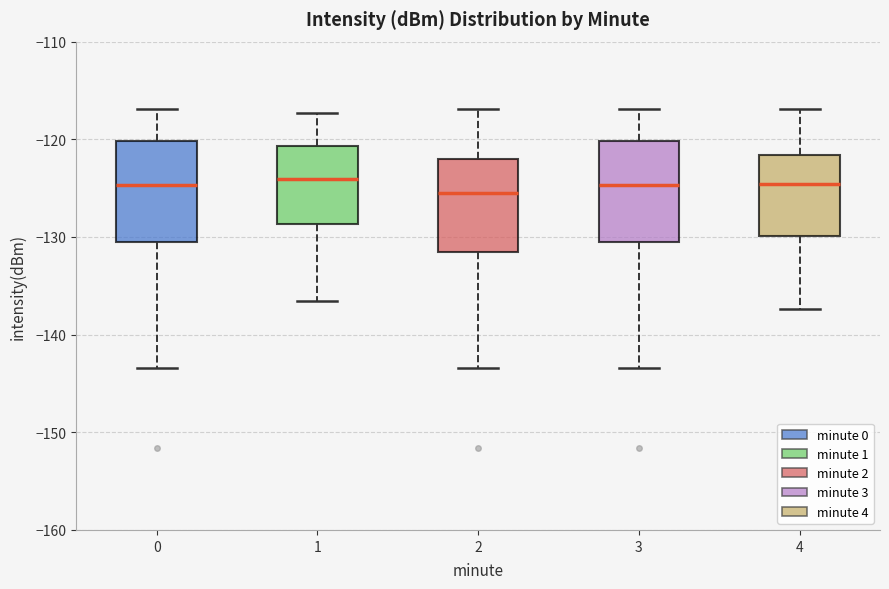

Reading left to right, transcribe this box plot: for each box, give where its median line is, the range the box spans, and where its two whiskers end, as read against the y-axis. The values are not printed on the chart, so give them approximately, as read against the axis.

0: median -125, box -130 to -120, whiskers -143 to -117
1: median -124, box -129 to -121, whiskers -137 to -117
2: median -126, box -132 to -122, whiskers -143 to -117
3: median -125, box -130 to -120, whiskers -143 to -117
4: median -125, box -130 to -122, whiskers -137 to -117